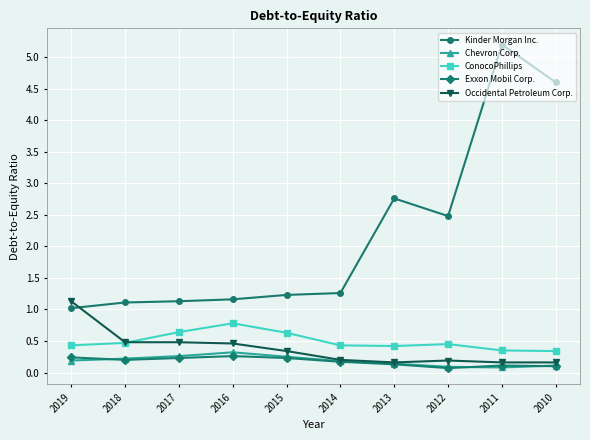

Which series has the widest spread of values?

Kinder Morgan Inc.